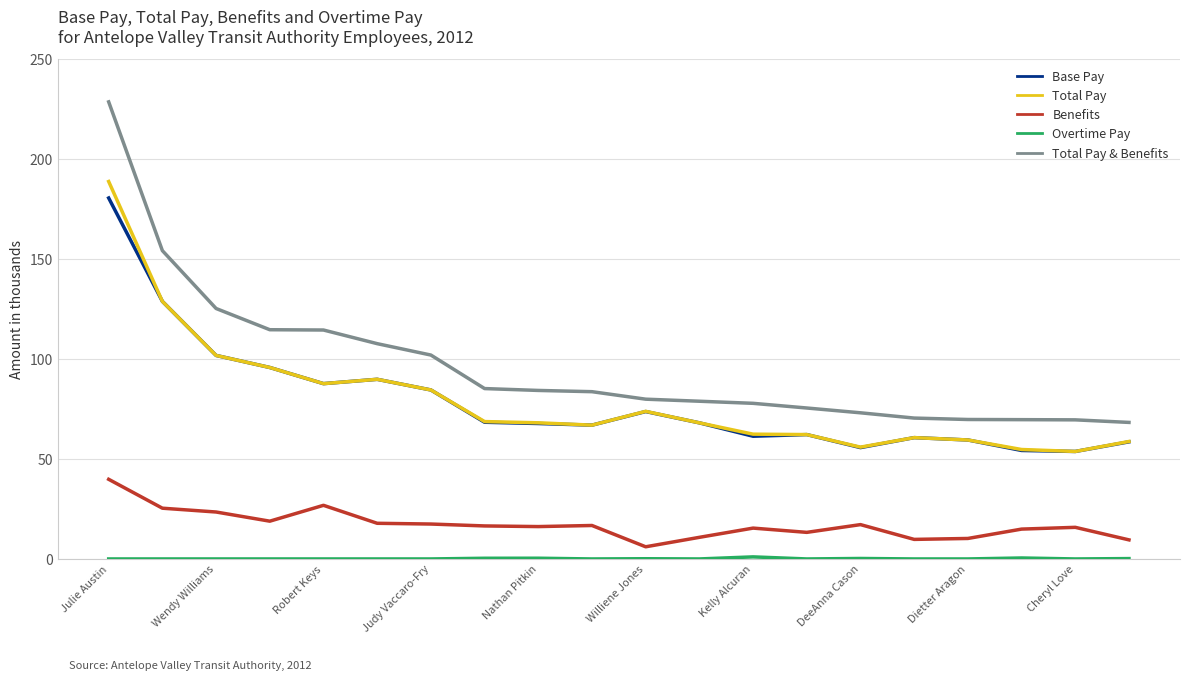

What is the maximum value for Total Pay?

188.7